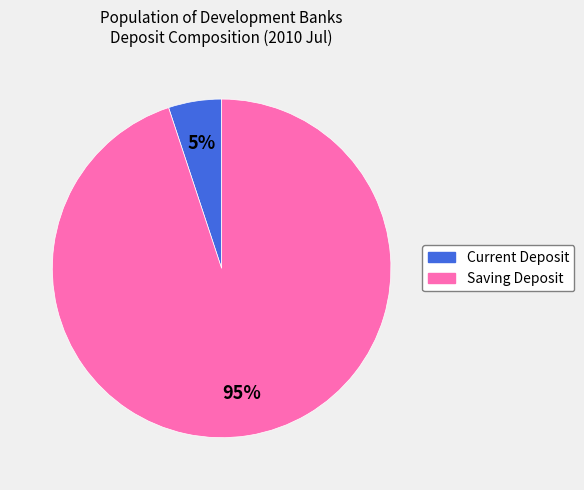

Is there a majority slice in this chart?

Yes